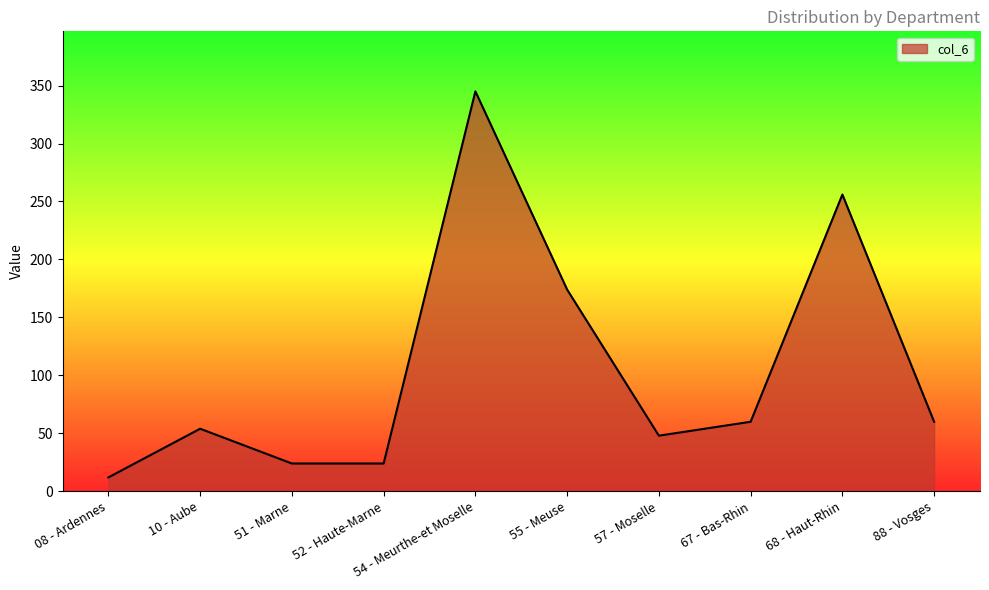

Does the chart display data point markers on the line(s)?

No